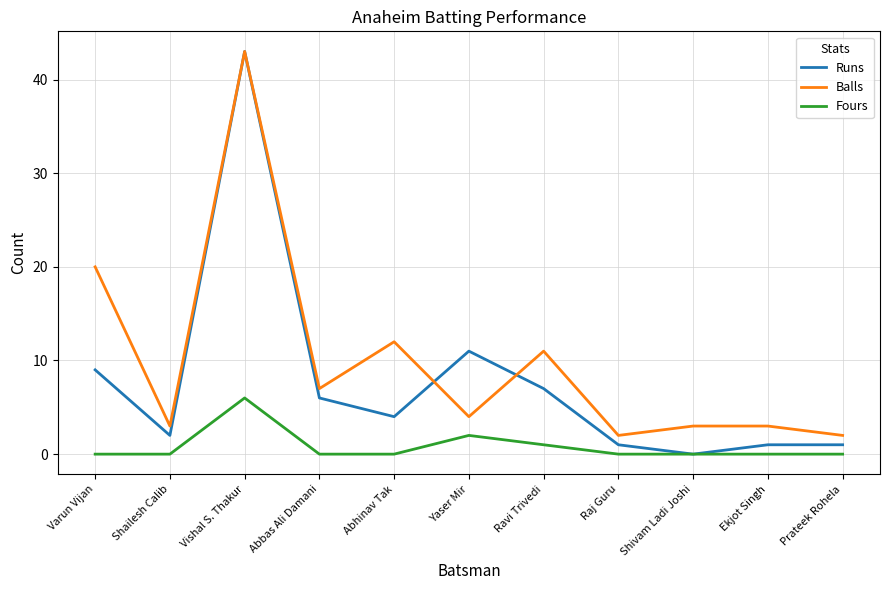

True or false: Fours has a value of 0 at Ekjot Singh.

True